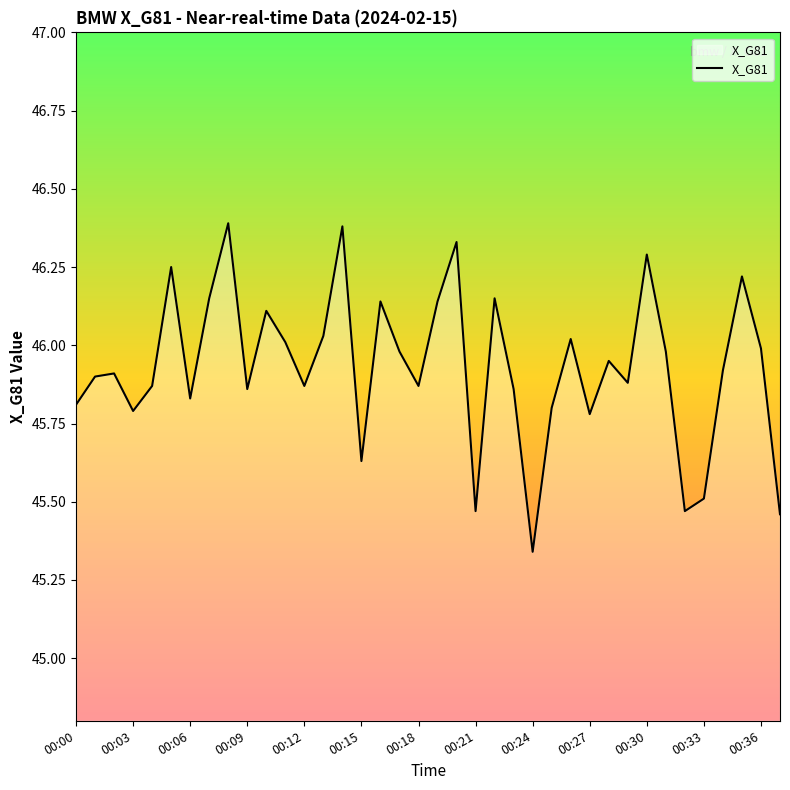

What is the maximum value shown in the chart?

46.4